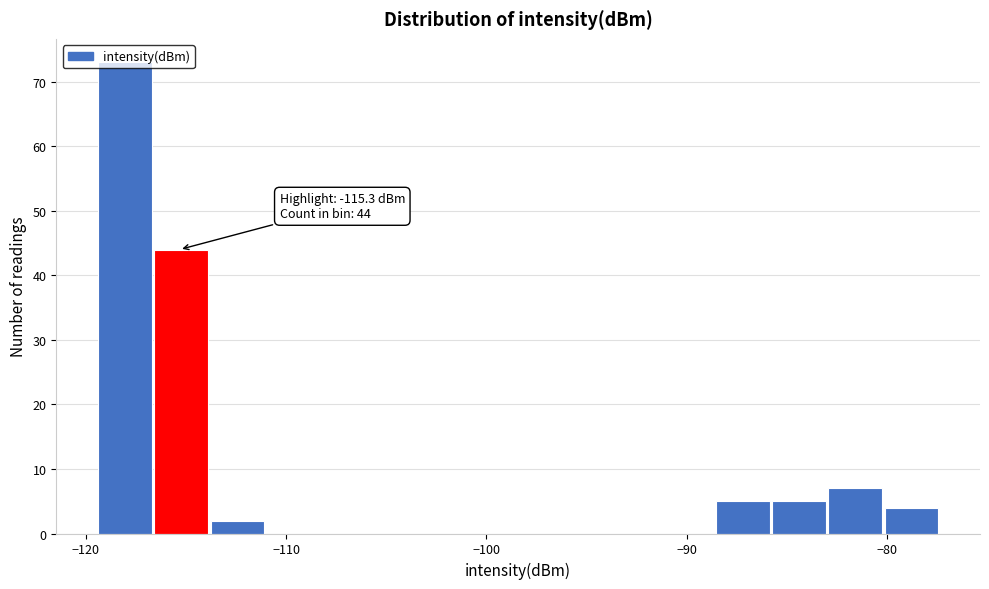

Around what value on the x-axis is the tallest bar? Give the approximate position of its centre, as read against the axis.

-118